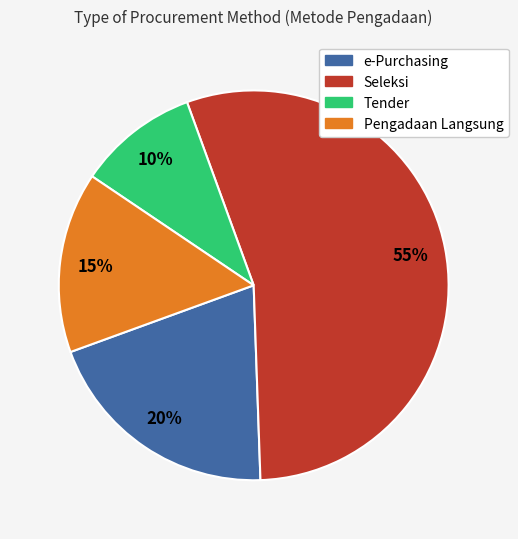

To the nearest percent, what is the average slice percentage?

25%